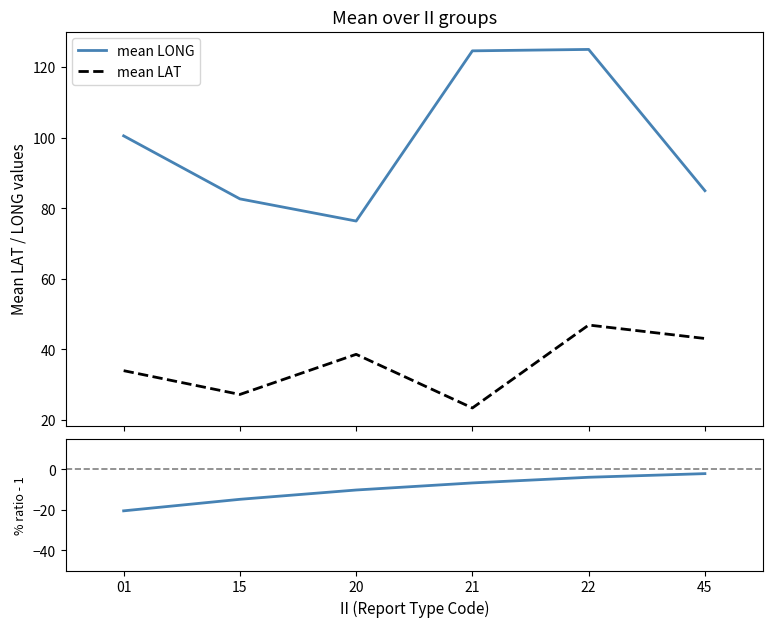

What is the difference between the maximum and minimum values in the % LONG/LAT ratio - 1 series?

18.4